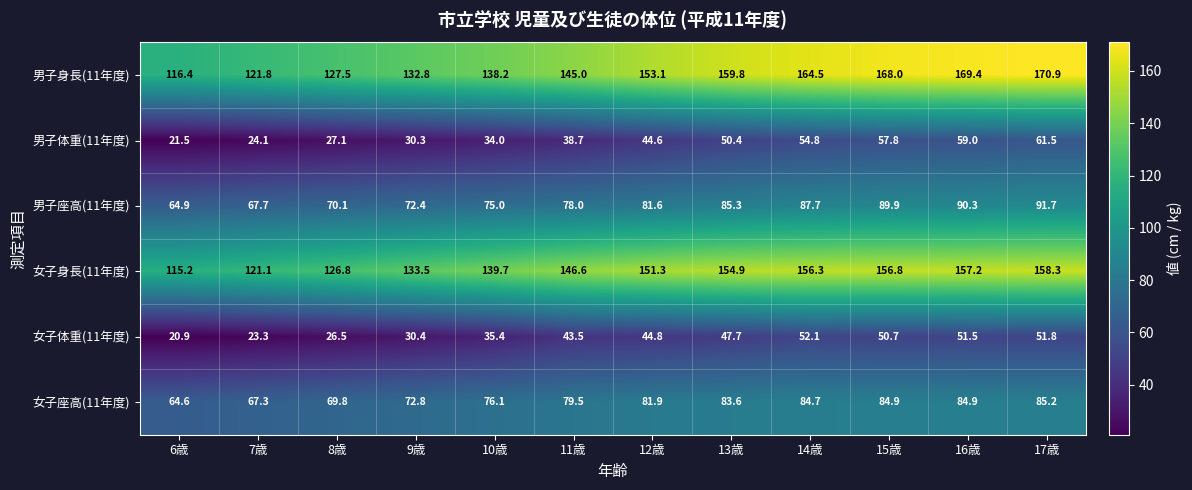

Which label corresponds to the smallest value in the chart?

6歳